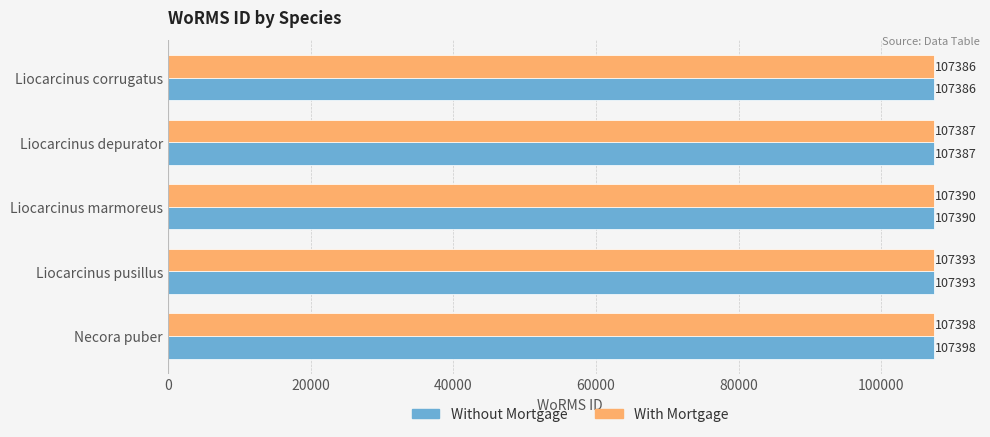

What is the difference between the maximum and minimum values in the Without Mortgage series?

12